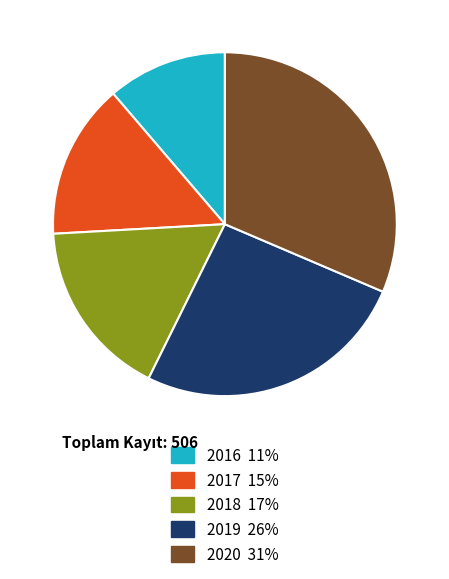

Which has a higher value, 2018 or 2017?

2018